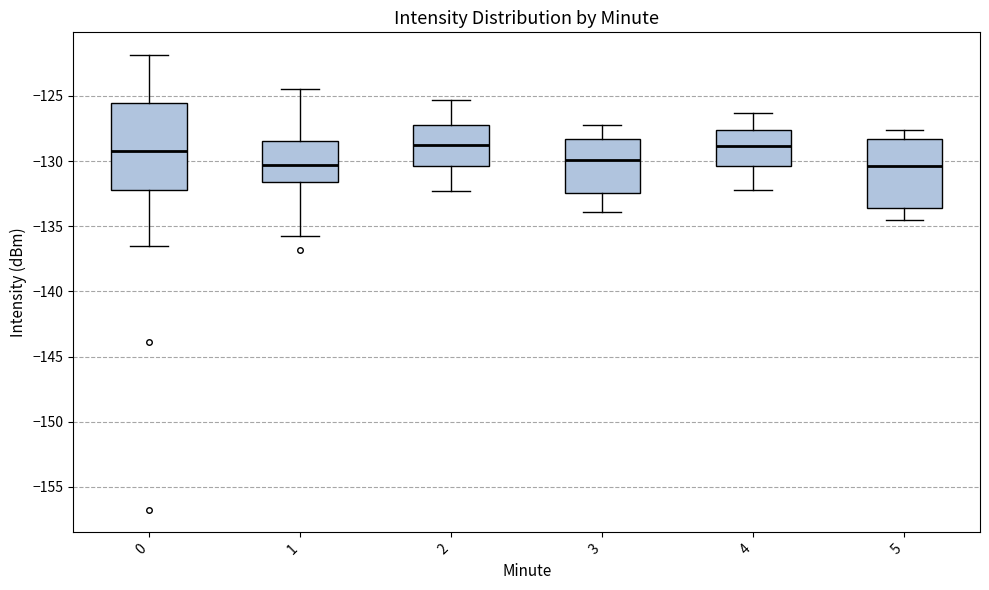

Where does the upper whisker of the box at x = 4 end on the y-axis? The values are not printed on the chart, so give them approximately, as read against the axis.

-126.5